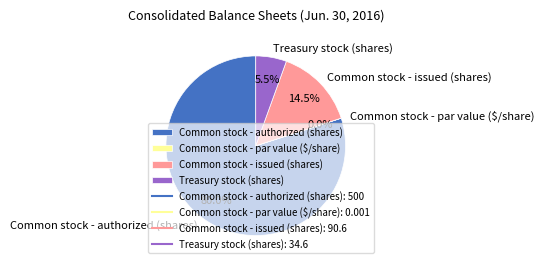

Which slice is the largest?

Common stock - authorized (shares)